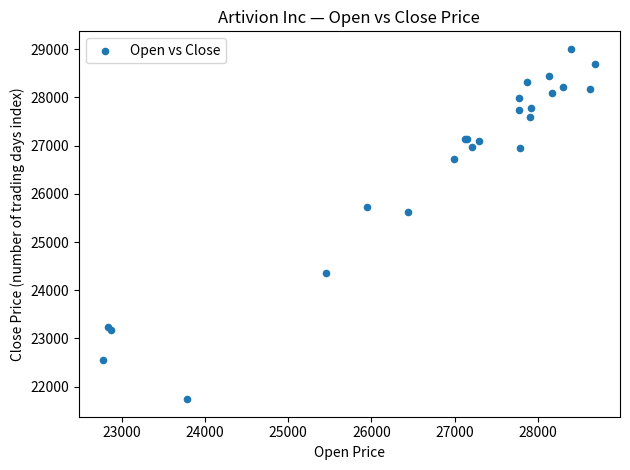

What Y value in the scatter plot is closest to 25373?

25631